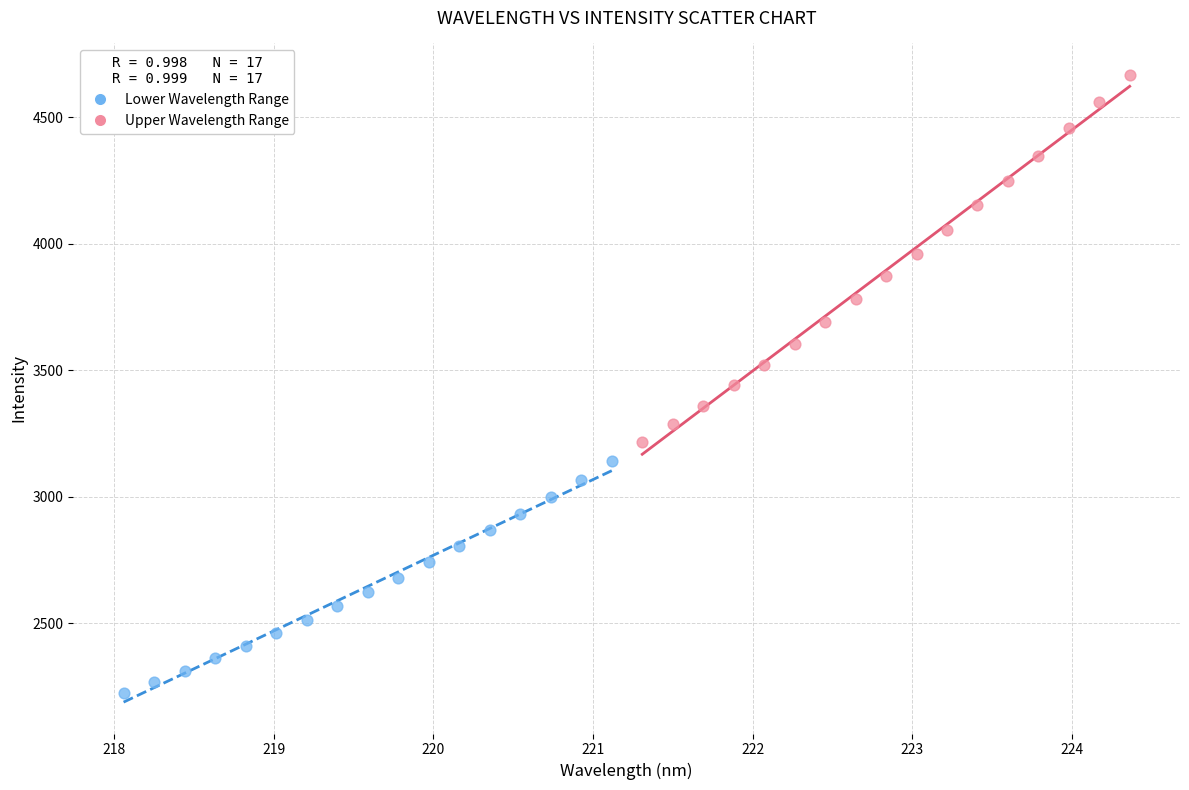

Which series has the largest Y range (max minus min)?

Upper Wavelength Range